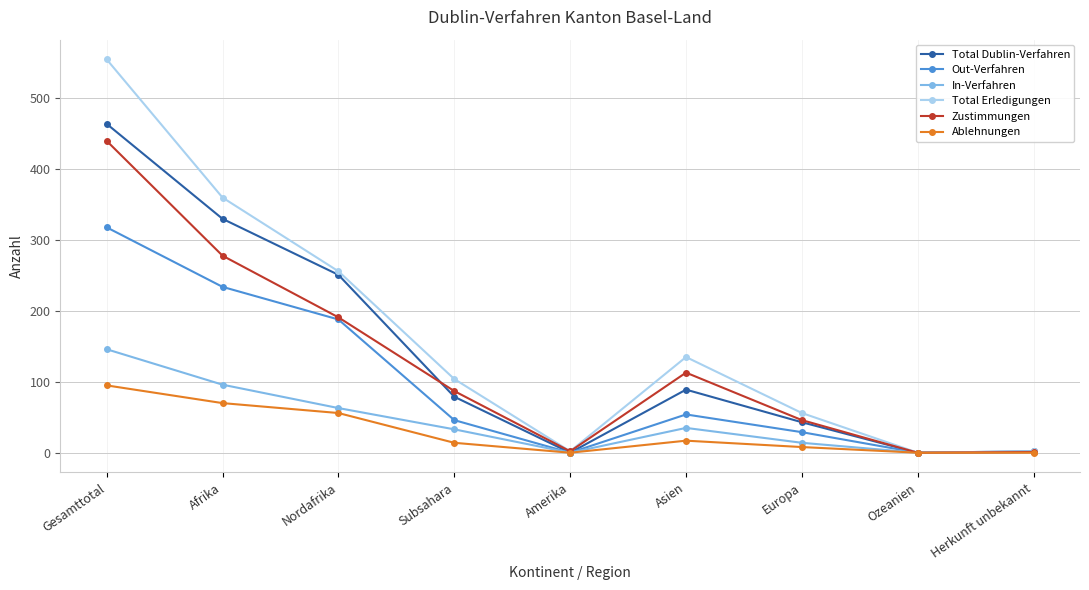

How many distinct data groups are displayed?

6